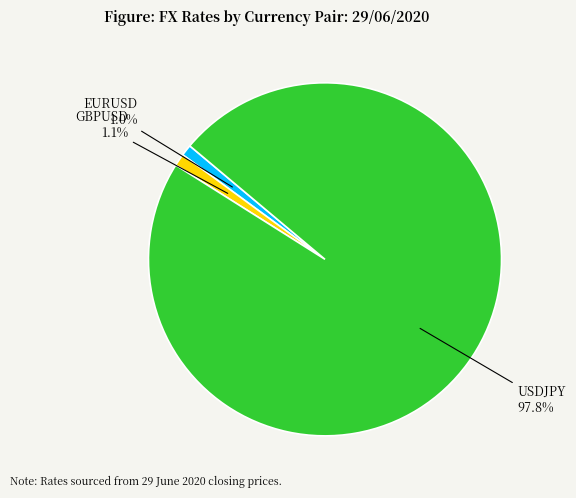

Is there any slice that represents more than half of the pie?

Yes